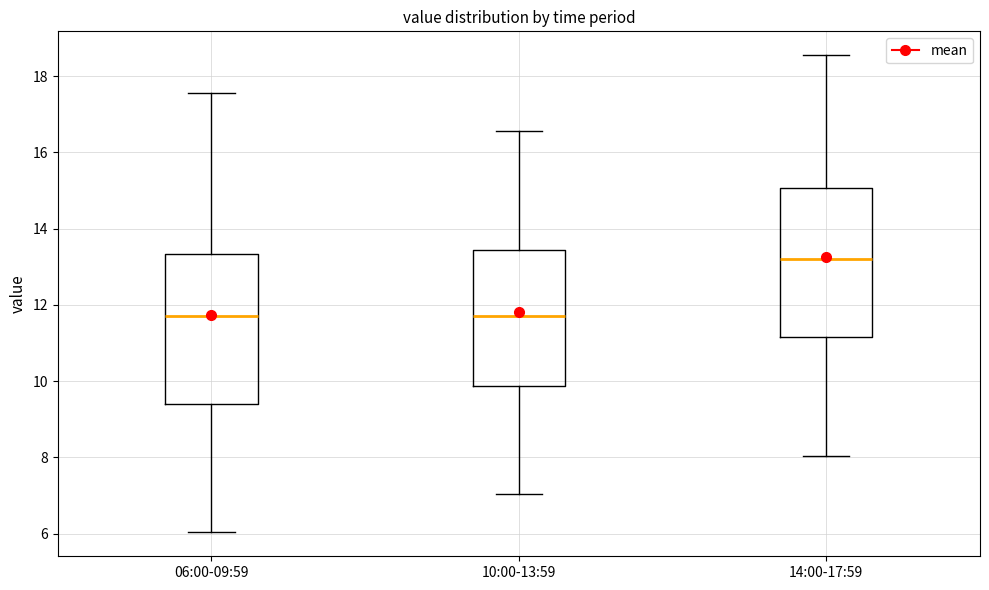

Where does the upper whisker of the box for 06:00-09:59 end on the y-axis? The values are not printed on the chart, so give them approximately, as read against the axis.

17.6